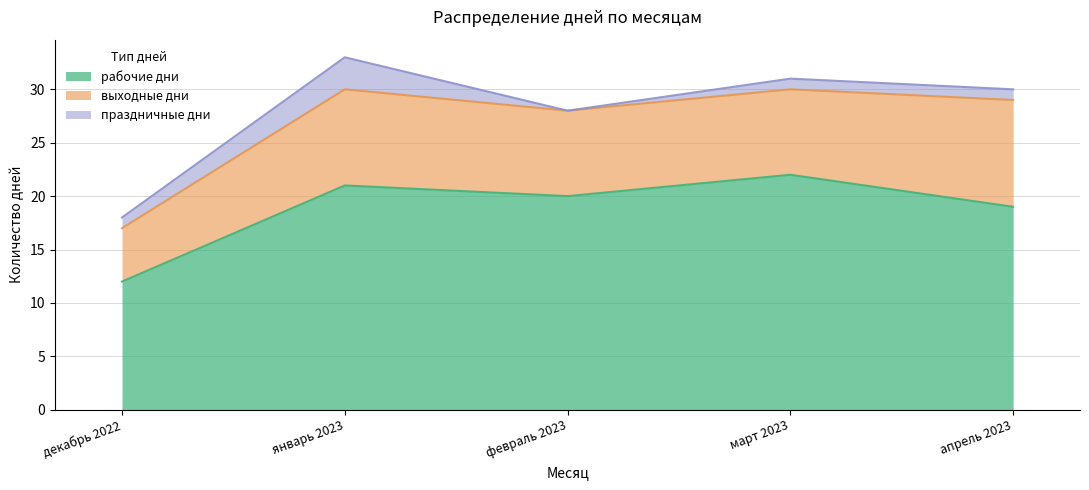

What is the spread (max minus min) of values at декабрь 2022?

11